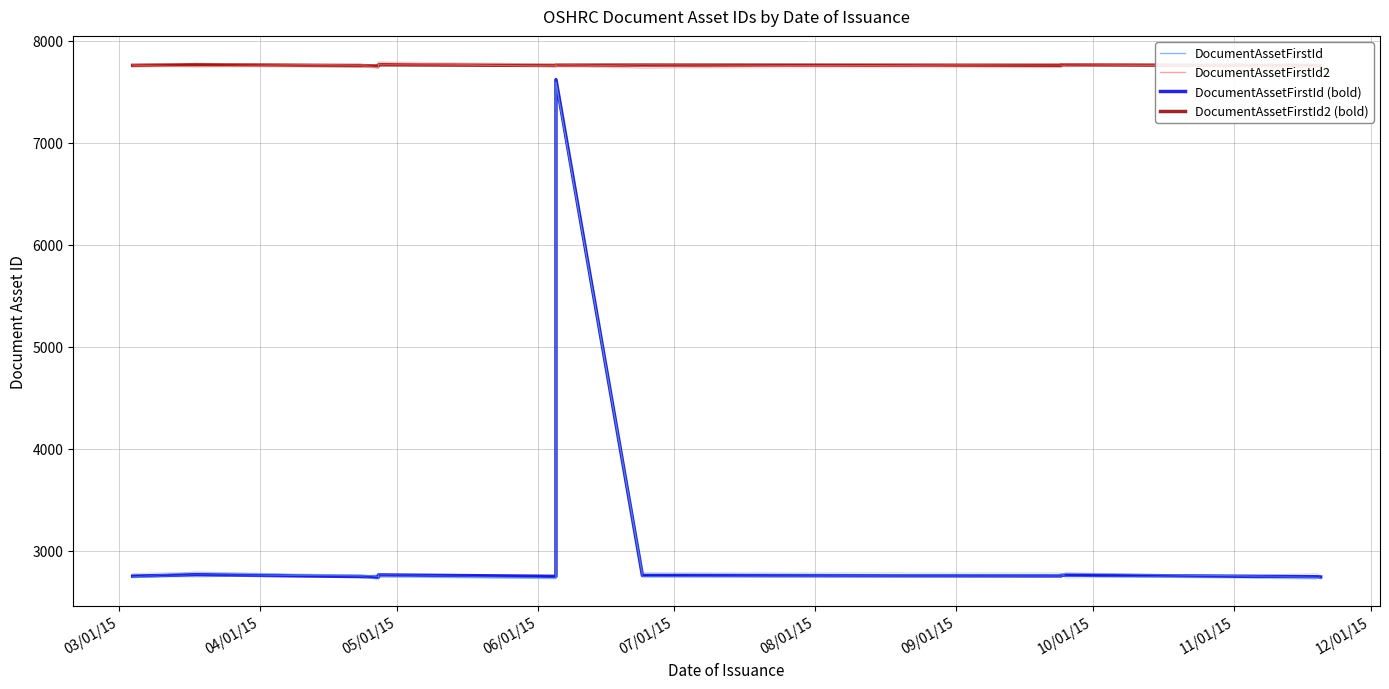

Does the chart have visible grid lines?

Yes